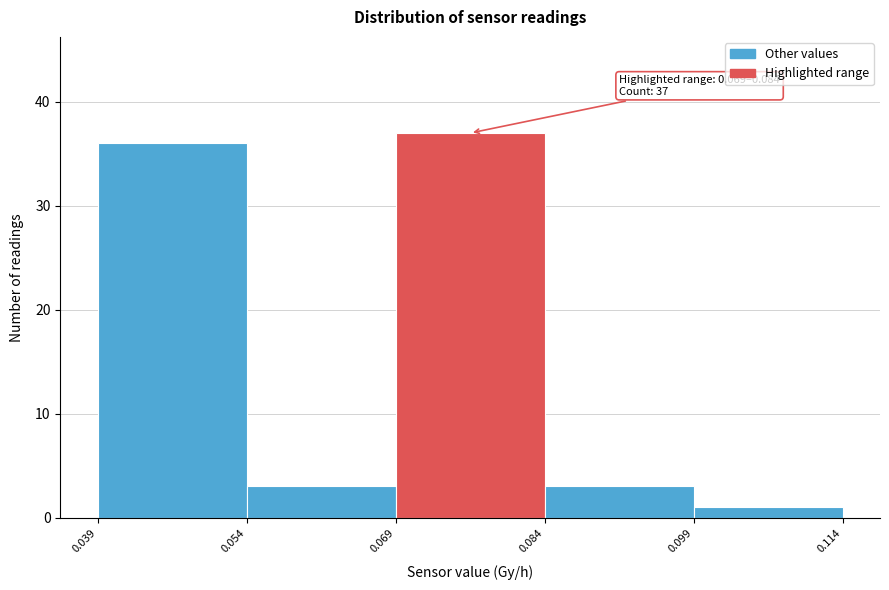

Which range on the x-axis has the tallest bar?

0.069 to 0.084